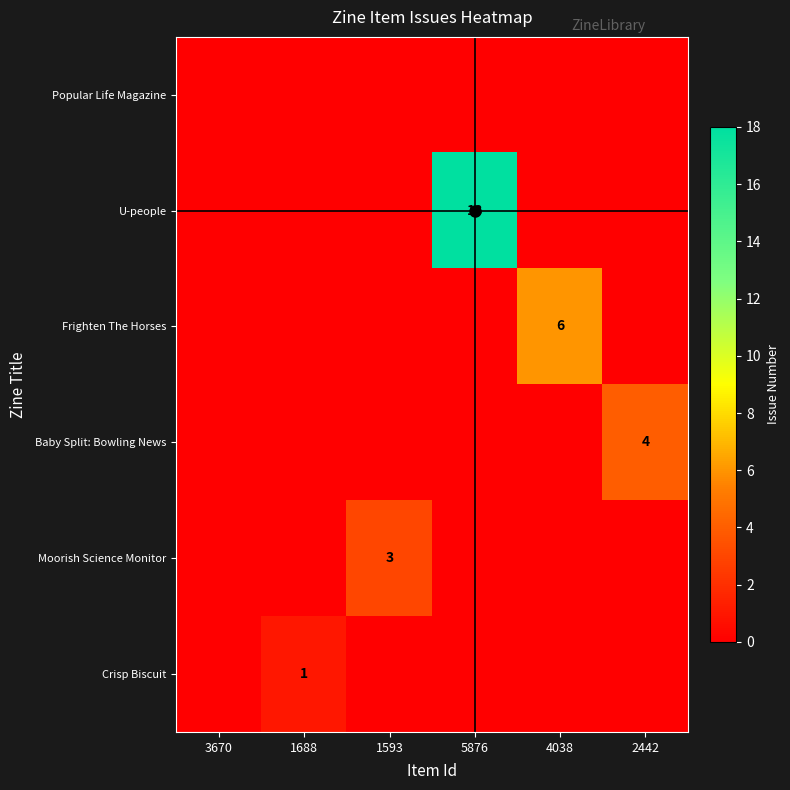

Count the number of data series in this chart.

6